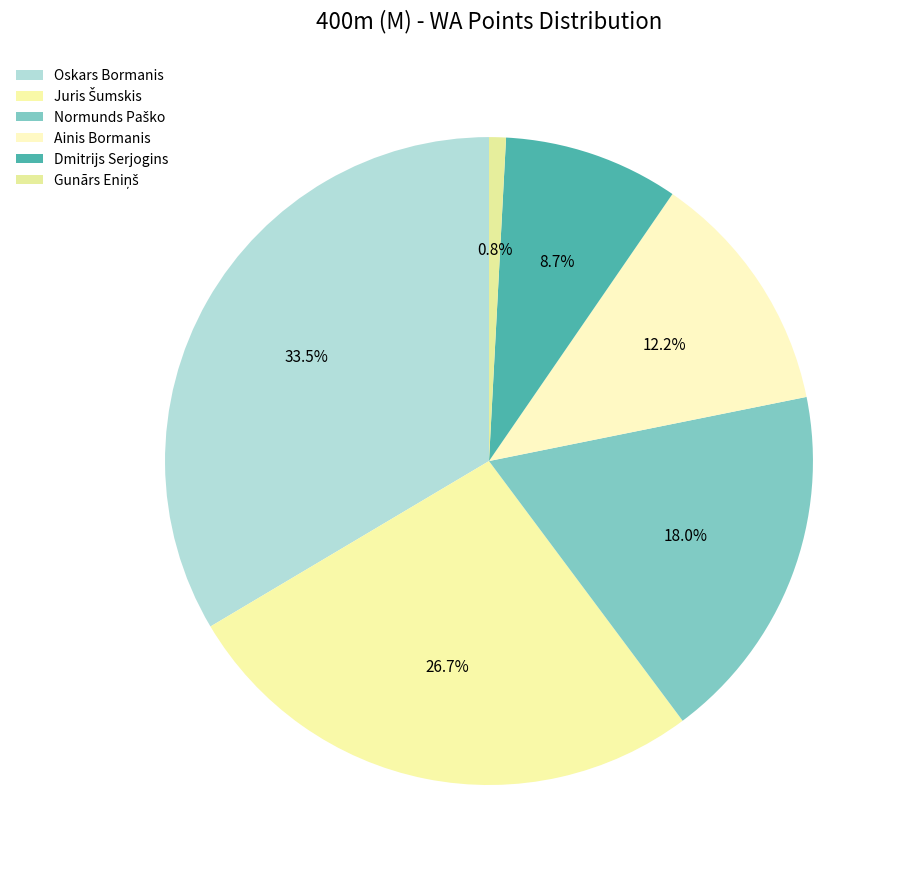

How many slices are in this pie chart?

6